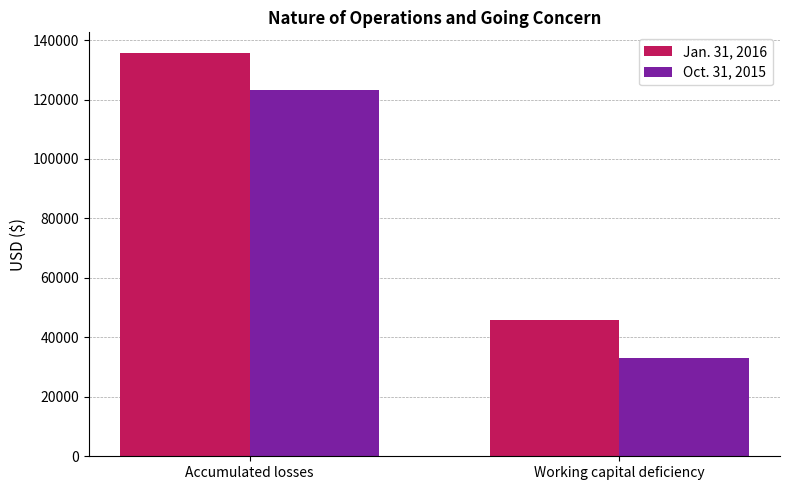

The Oct. 31, 2015 series shows 123073 at Accumulated losses. True or false?

True